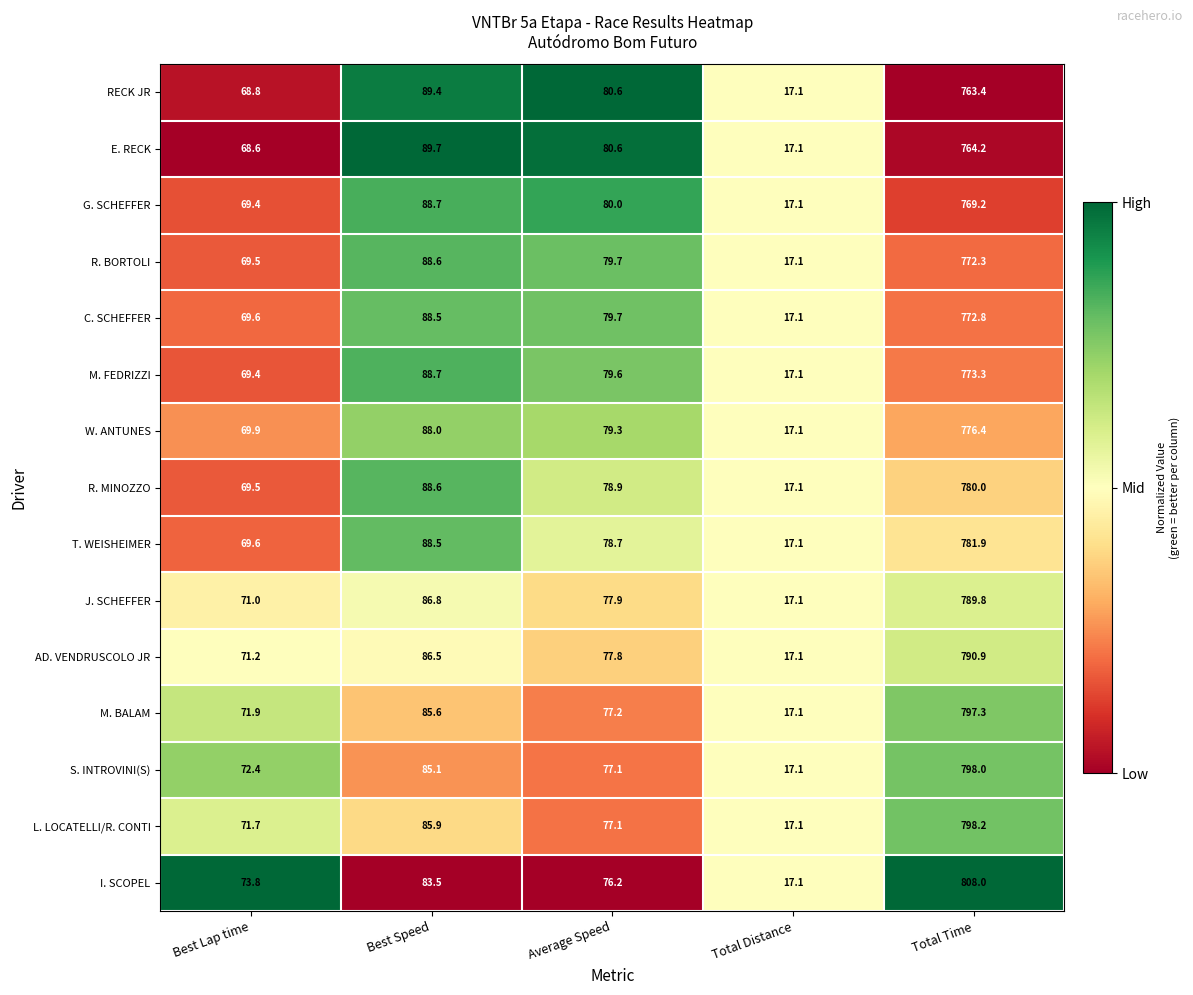

The R. MINOZZO series shows 17.1 at Total Distance. True or false?

True